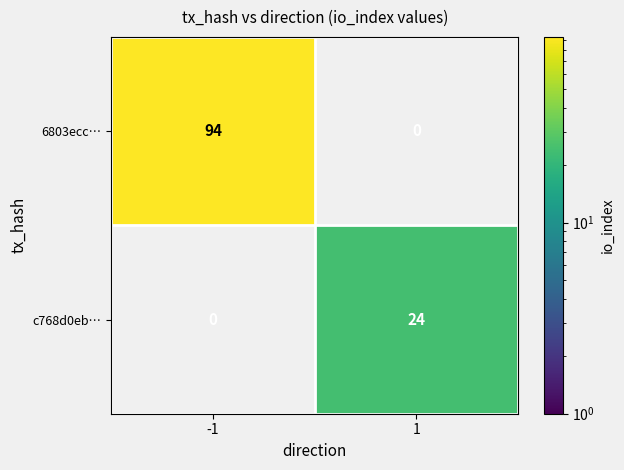

The value of 6803ecc… at -1 is 150. True or false?

False